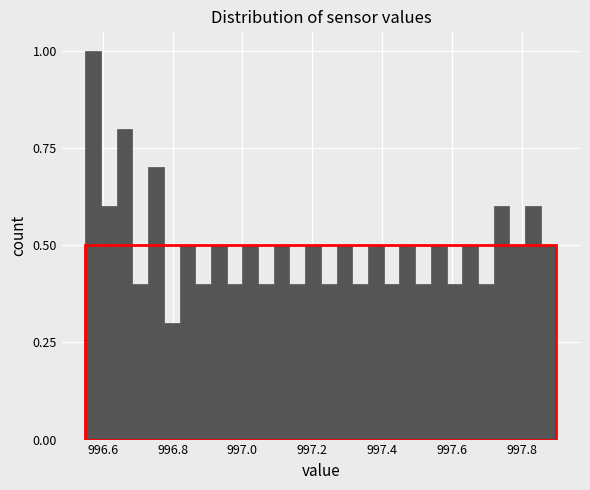

Read against the x-axis, roughly where is the centre of the tallest bar?

996.58